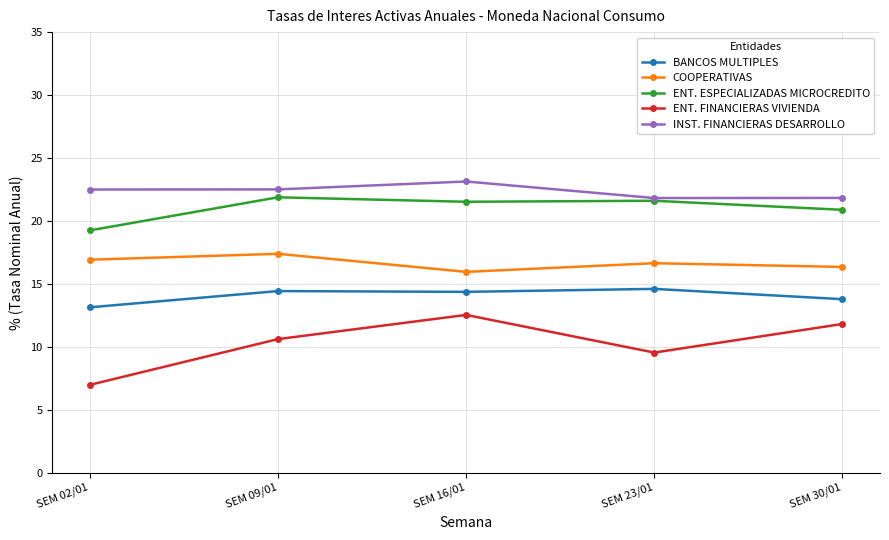

What is the label of the 1st point from the left?

SEM 02/01